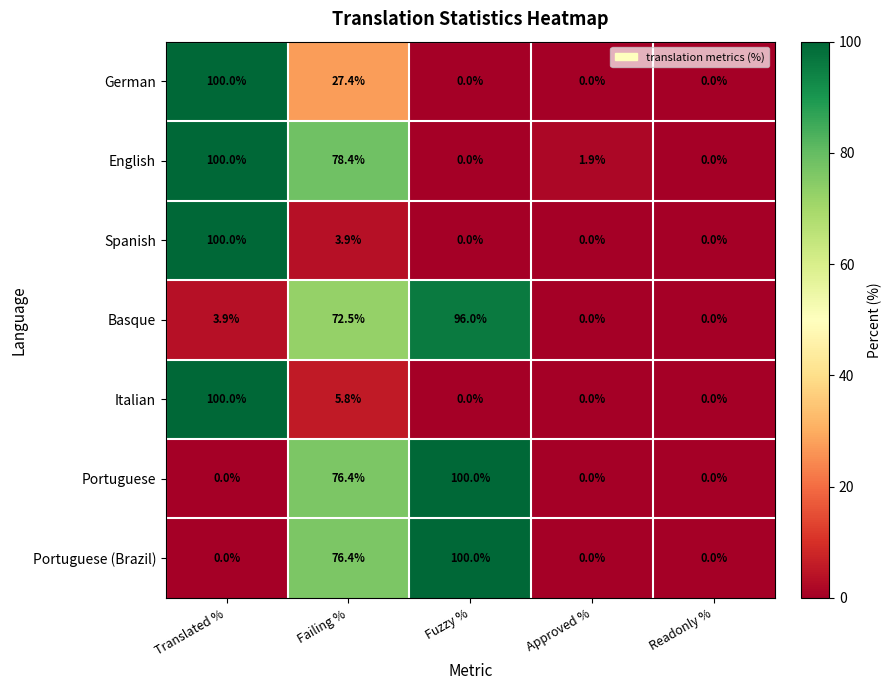

Which series changed the most between Failing % and Approved %?

English